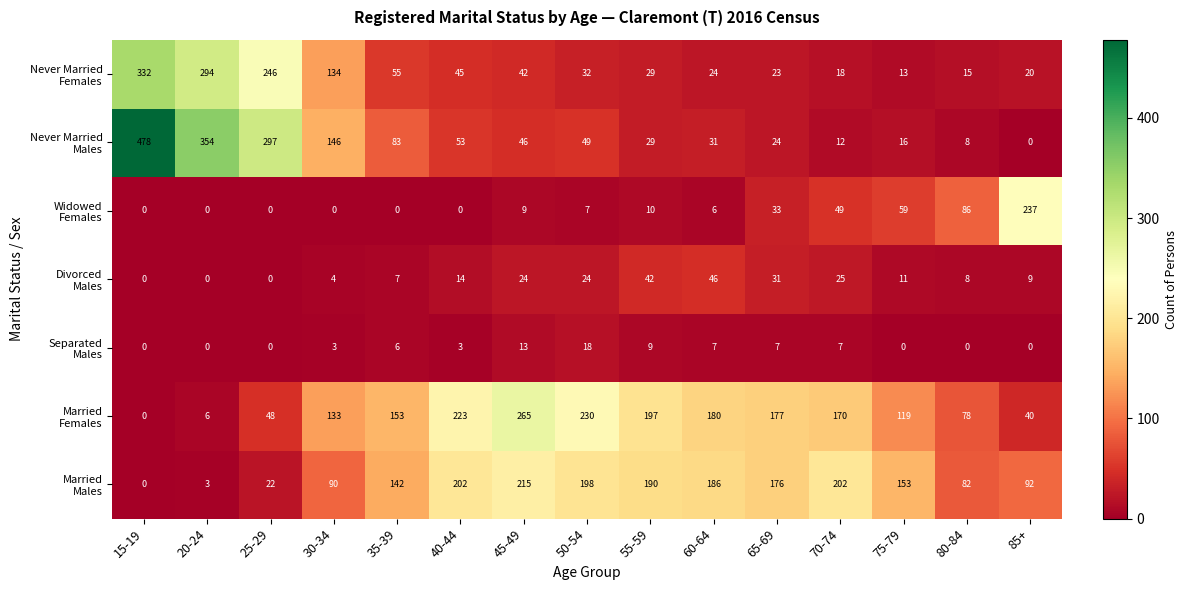

What is the maximum value shown in the chart?

478